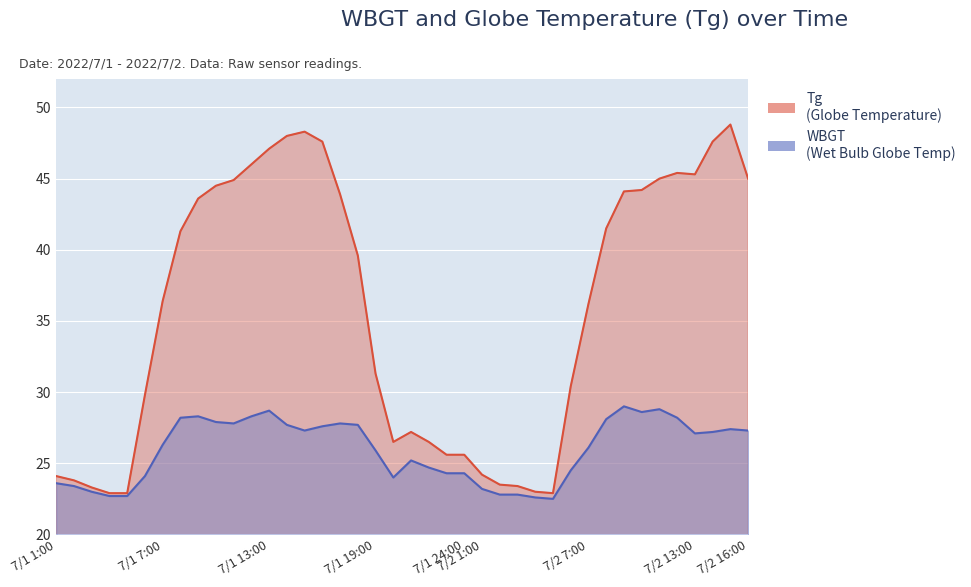

At which label is WBGT closest to 25?

7/1 21:00